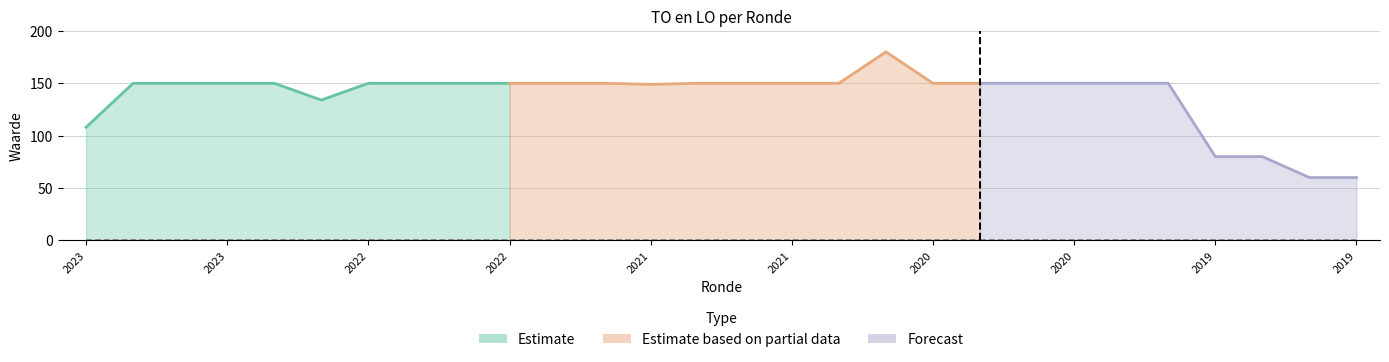

Does the chart display data point markers on the line(s)?

No